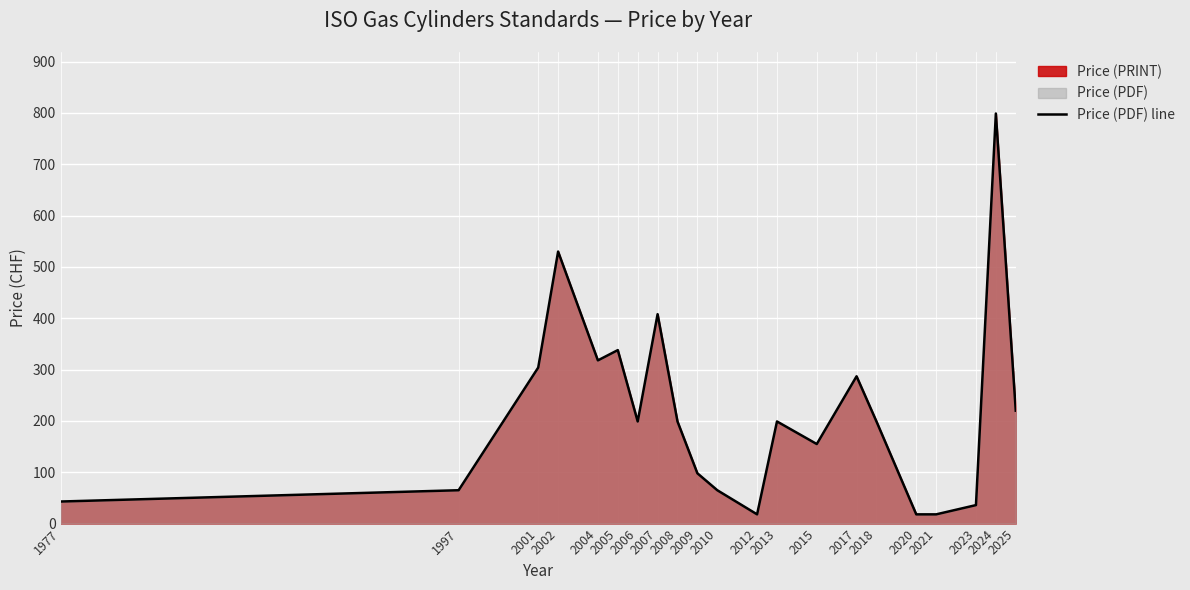

What is the approximate value at 2018?

199